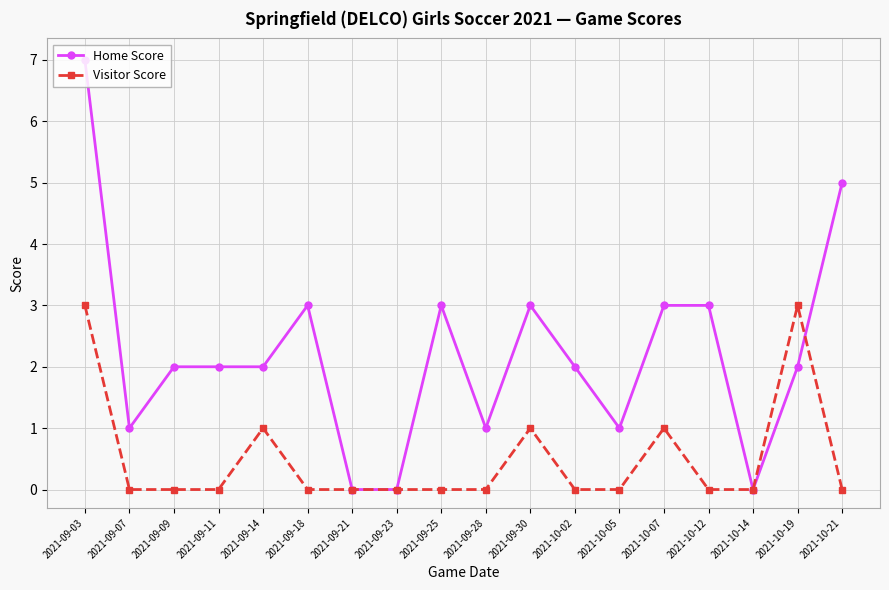

List the series in order of their peak value, highest first.

Home Score, Visitor Score